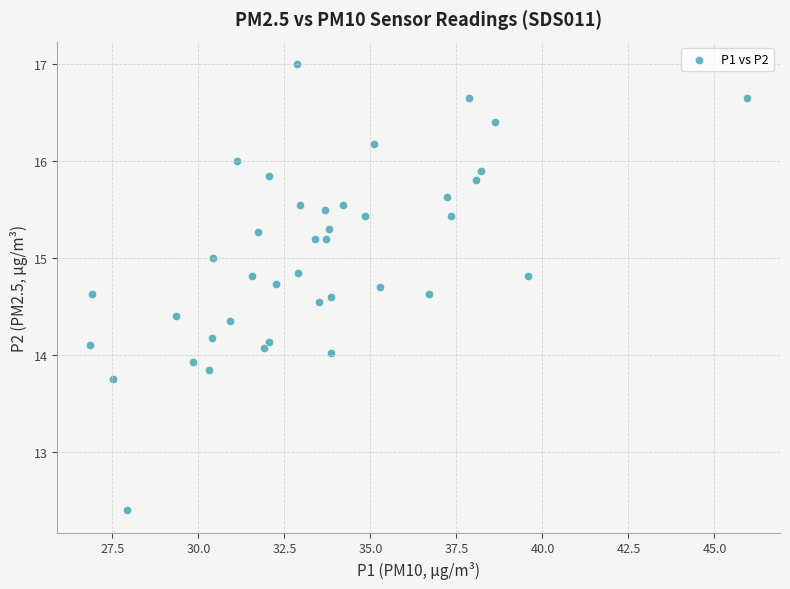

What is the range of X values (max minus min)?

19.1